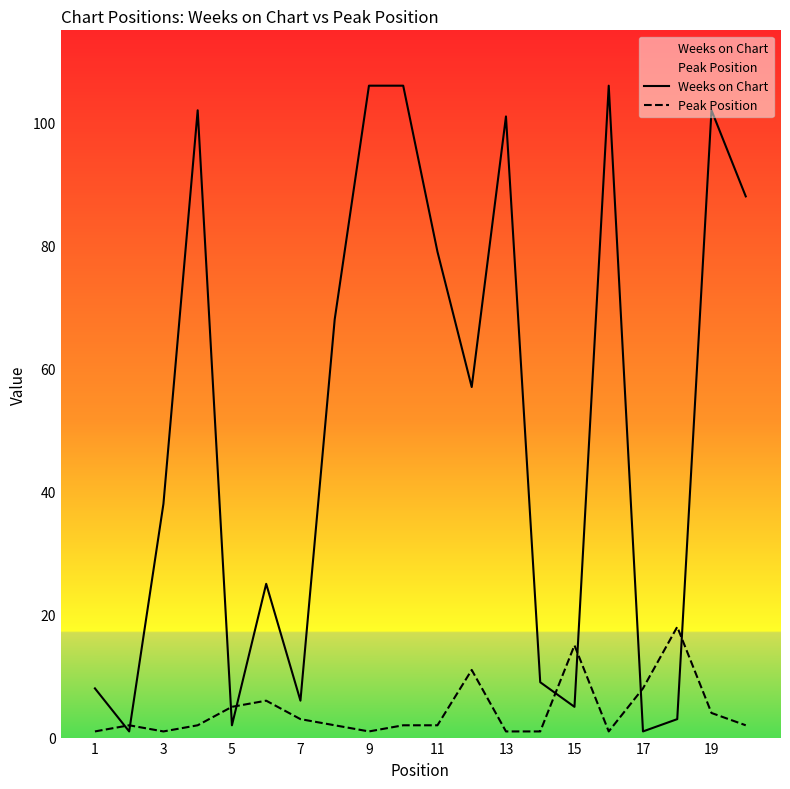

What is the greatest value displayed?

106